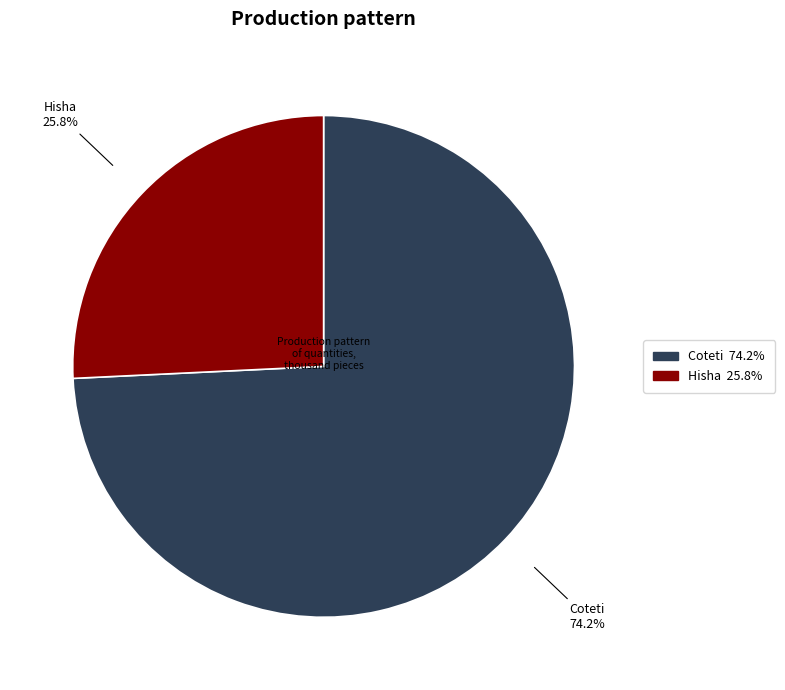

What percentage is the Coteti slice, to the nearest percent?

74%